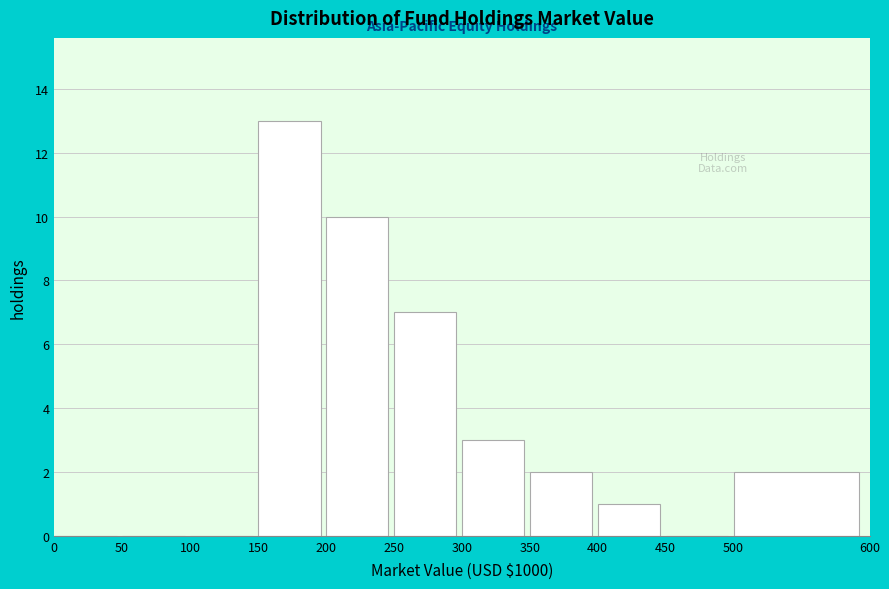

Reading left to right, list every bar in this chart as the range it spans on the x-axis followed by its height. The values are not printed on the chart, so give them approximately, as read against the axis.

0 to 50: 0
50 to 100: 0
100 to 150: 0
150 to 200: 13
200 to 250: 10
250 to 300: 7
300 to 350: 3
350 to 400: 2
400 to 450: 1
450 to 500: 0
500 to 600: 2